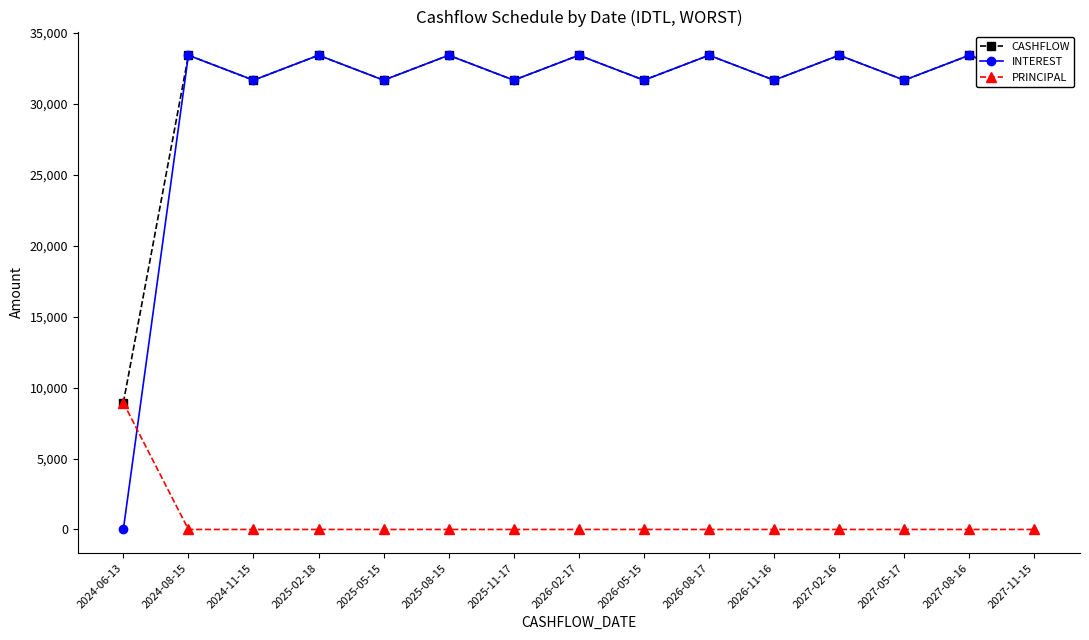

At which category does CASHFLOW reach its first local peak?

2024-08-15